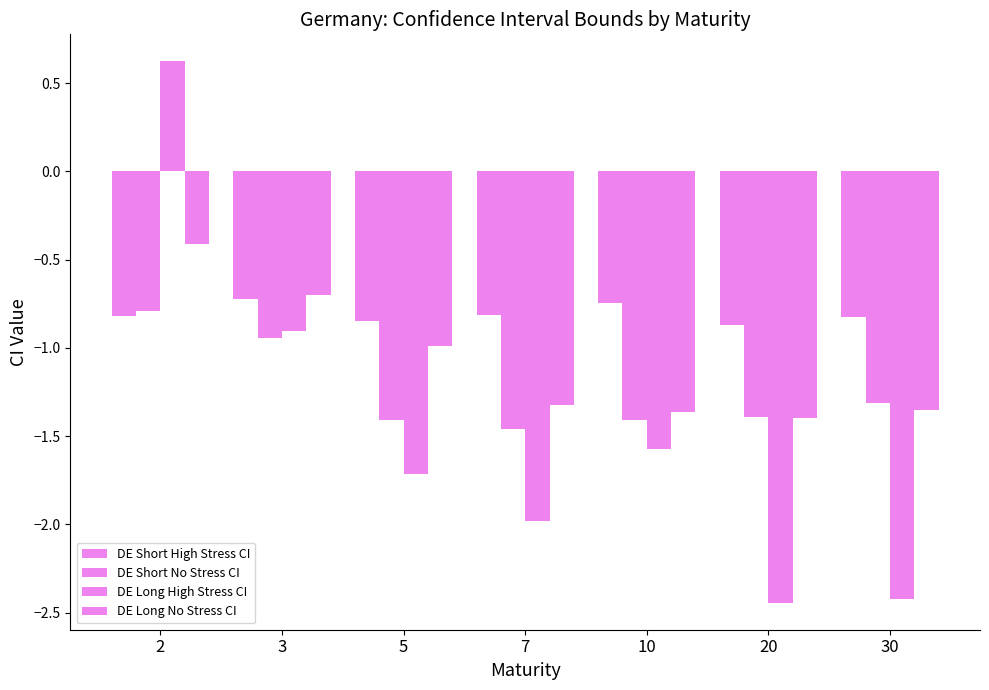

How many bars are there in total?

28